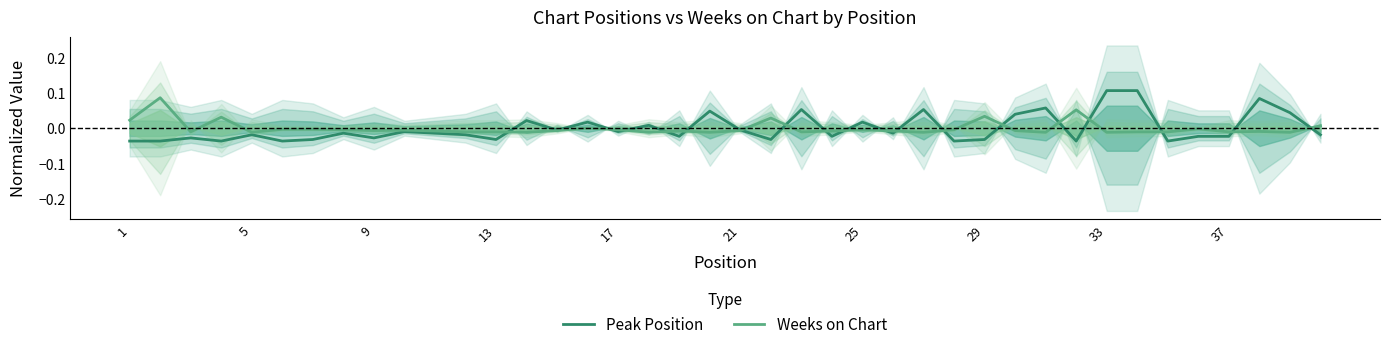

What is the maximum value for Peak Position?

0.1